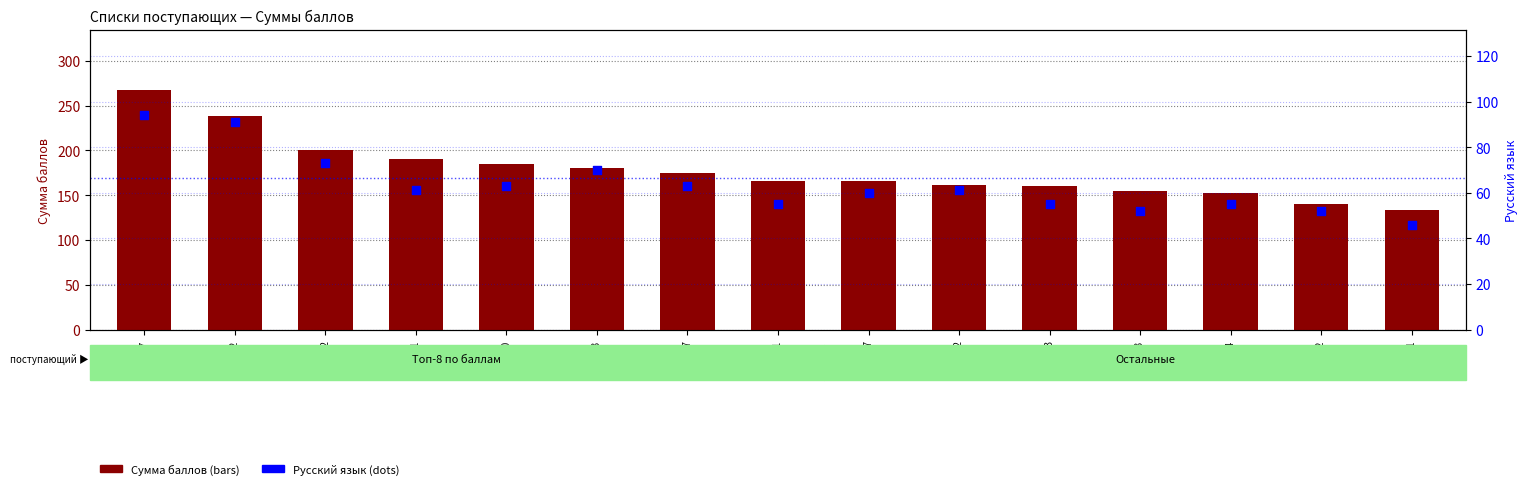

Which series has the widest spread of Y values?

Сумма баллов